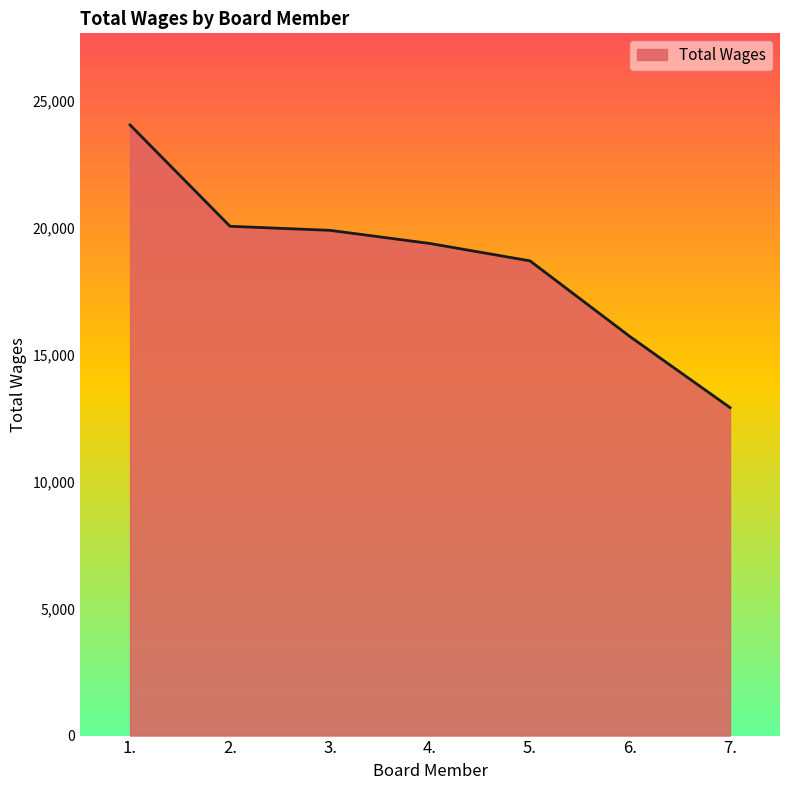

Does the chart have visible grid lines?

No